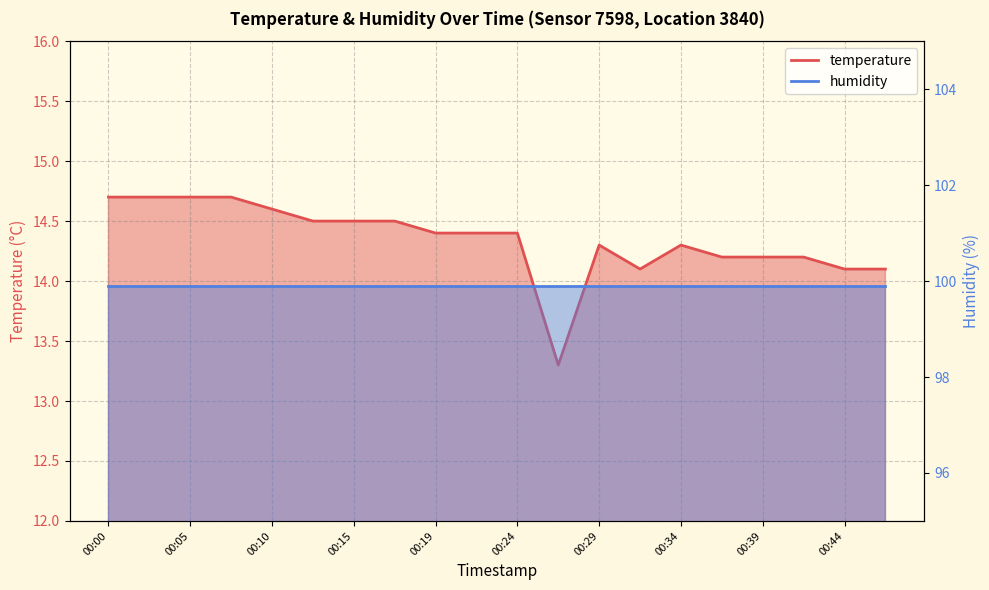

List the labels in order of value, smallest first.

00:27, 00:32, 00:44, 00:46, 00:36, 00:39, 00:41, 00:29, 00:34, 00:19, 00:22, 00:24, 00:12, 00:15, 00:17, 00:10, 00:00, 00:02, 00:05, 00:07